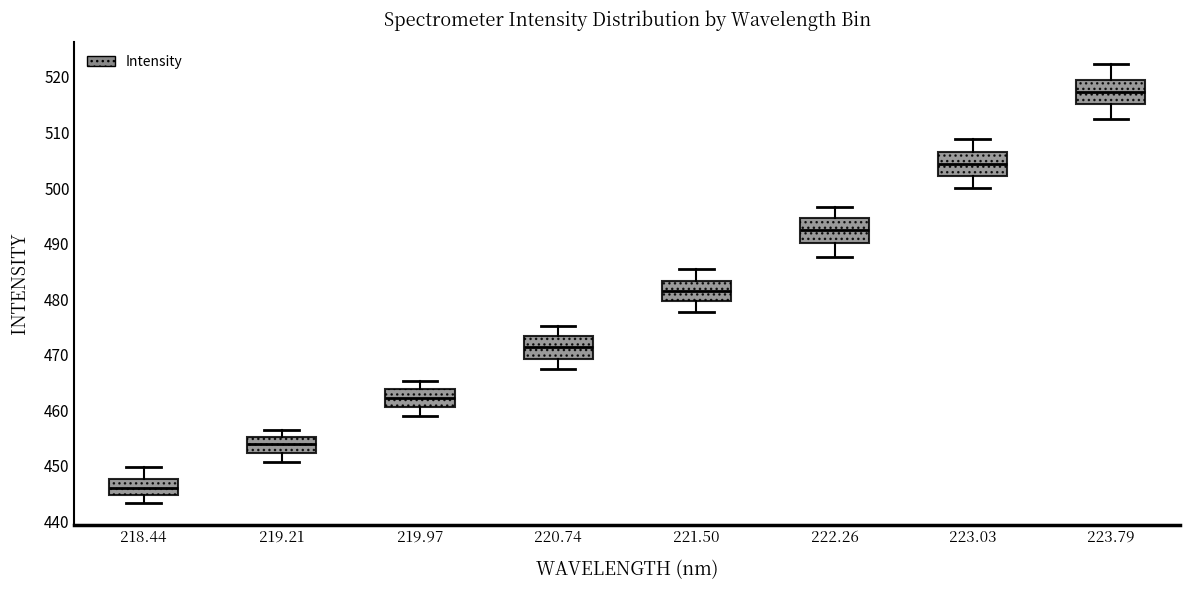

Where is the upper edge of the box at x = 221.50 on the y-axis? The values are not printed on the chart, so give them approximately, as read against the axis.

483